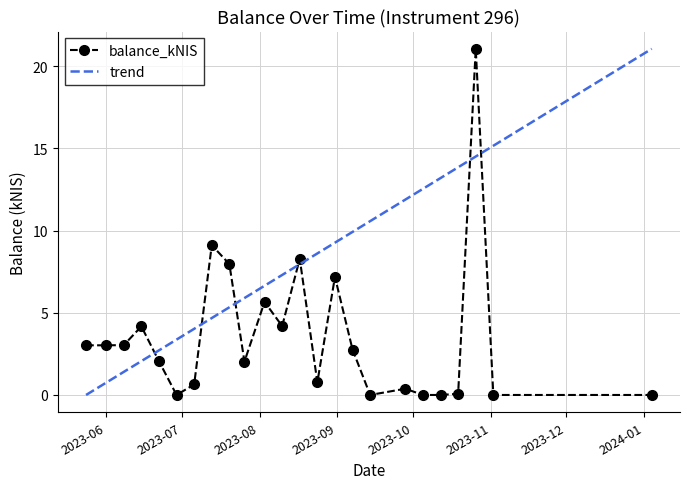

What is the greatest value displayed?

21.1